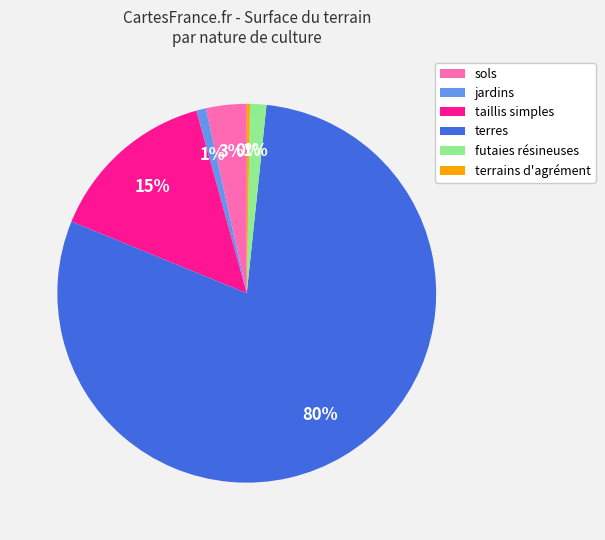

Is there a majority slice in this chart?

Yes